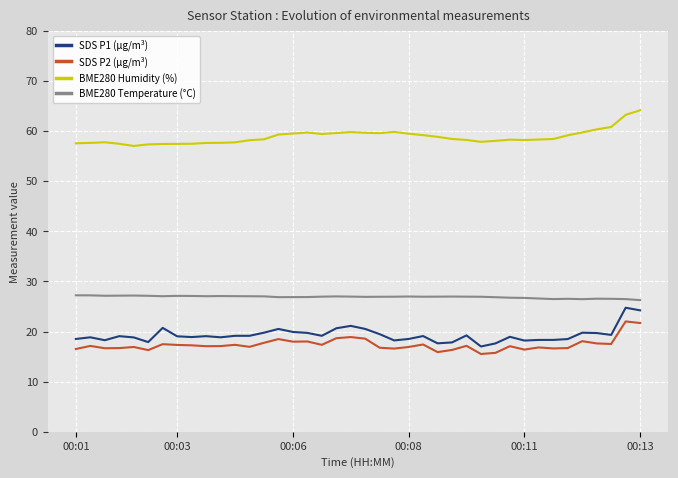

What are all the series names shown in the legend?

SDS P1 (µg/m³), SDS P2 (µg/m³), BME280 Humidity (%), BME280 Temperature (°C)